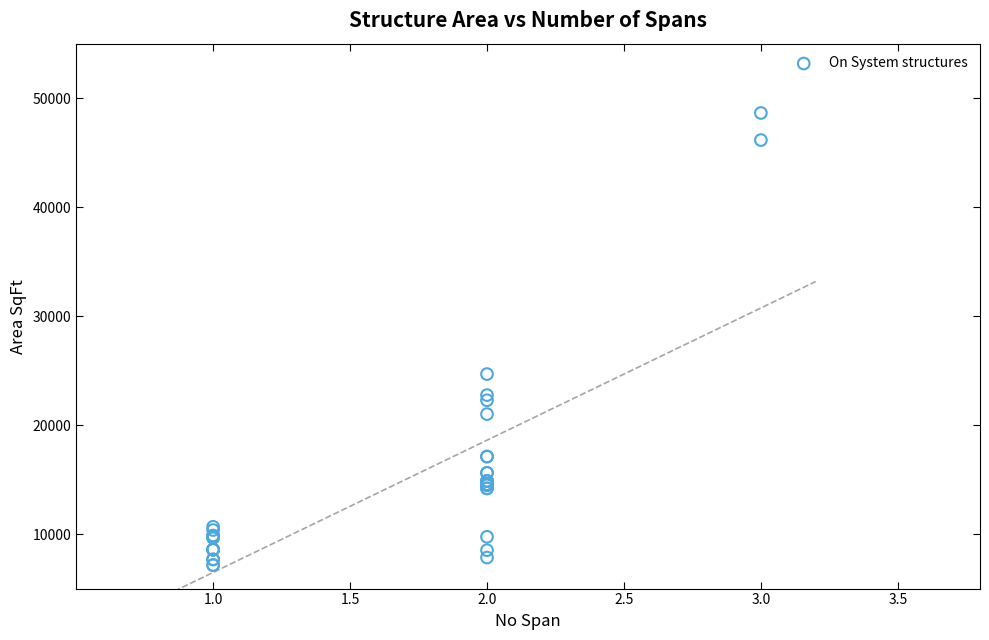

What Y value in the scatter plot is closest to 27897?

24683